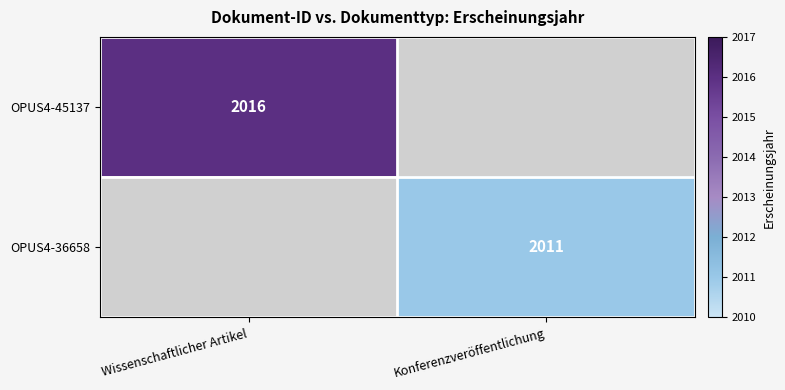

Is it true that OPUS4-36658 equals 2011 at Konferenzveröffentlichung?

True